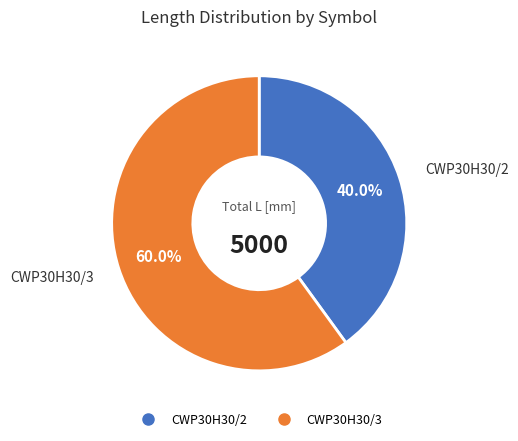

Rank the categories by value from highest to lowest.

CWP30H30/3, CWP30H30/2